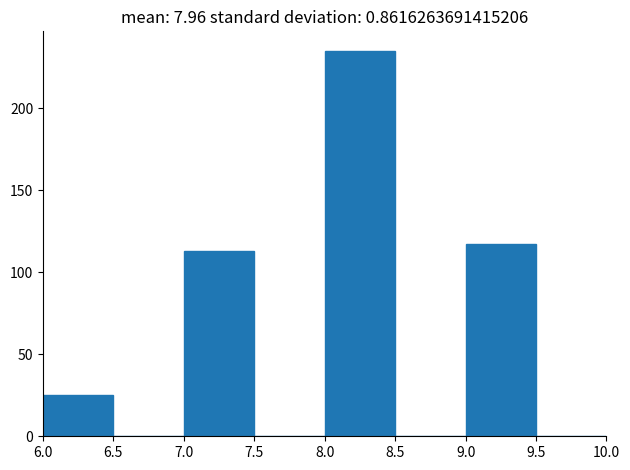

Reading left to right, list every bar in this chart as the range it spans on the x-axis followed by its height. The values are not printed on the chart, so give them approximately, as read against the axis.

6.0 to 6.5: 25
6.5 to 7.0: 0
7.0 to 7.5: 115
7.5 to 8.0: 0
8.0 to 8.5: 235
8.5 to 9.0: 0
9.0 to 9.5: 115
9.5 to 10.0: 0